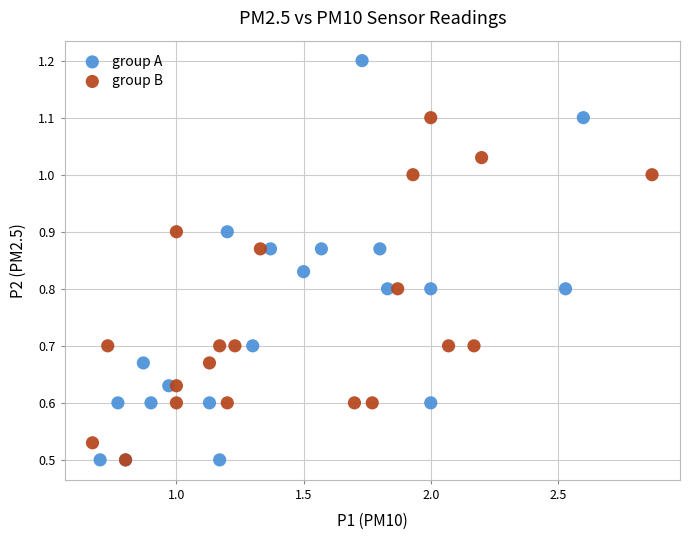

Which series has the largest Y range (max minus min)?

group A